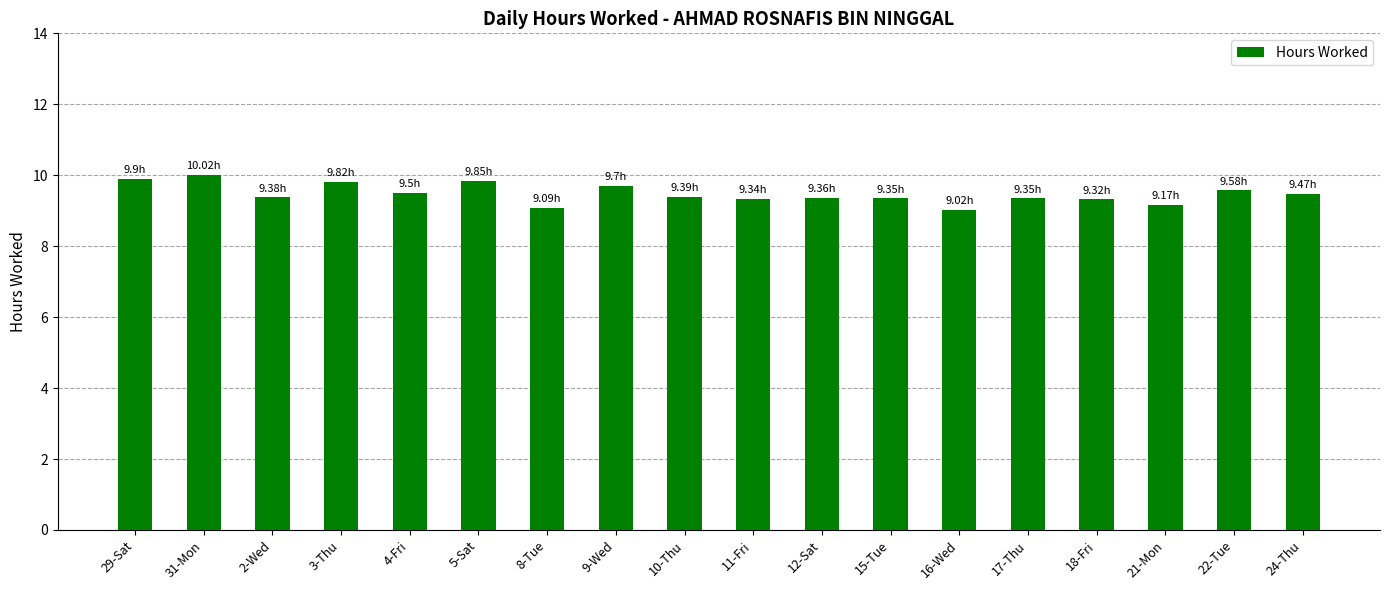

The chart shows a value of 2.6 at 12-Sat. True or false?

False